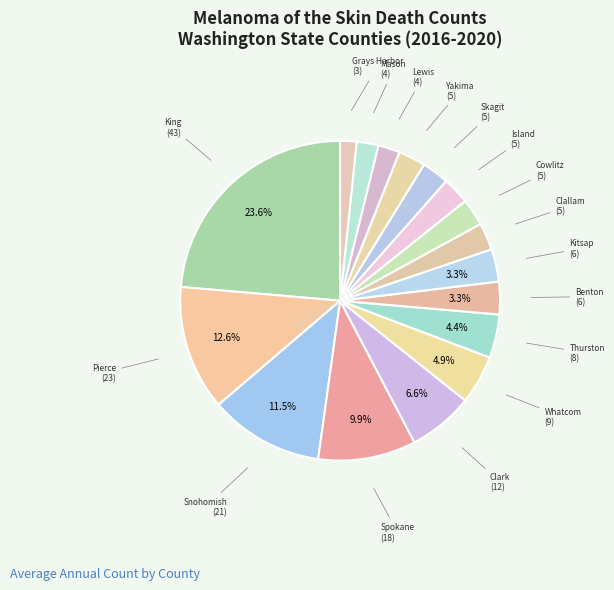

To the nearest percent, what is the average slice percentage?

6%